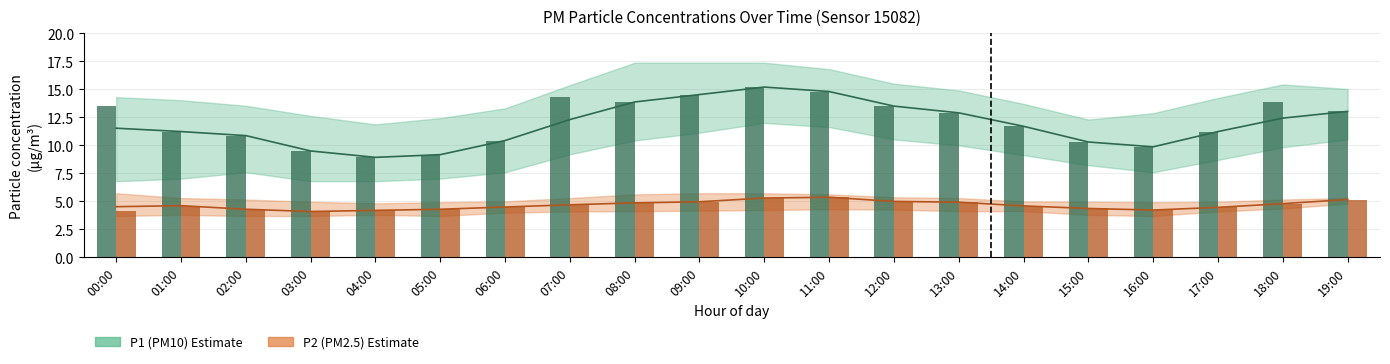

Which series has the largest total across all categories?

P1_upper